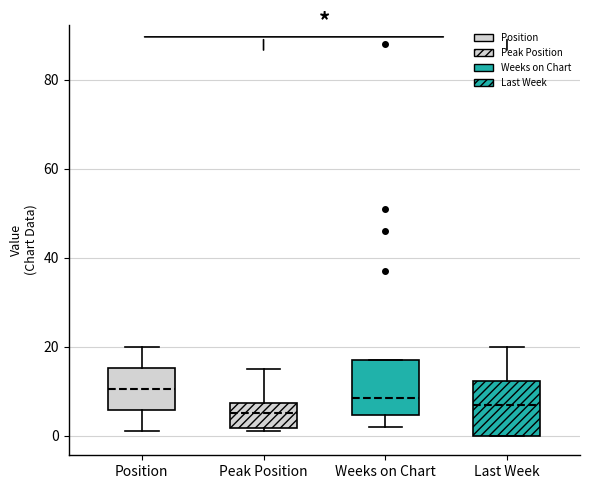

Which box's median line is the highest?

Position